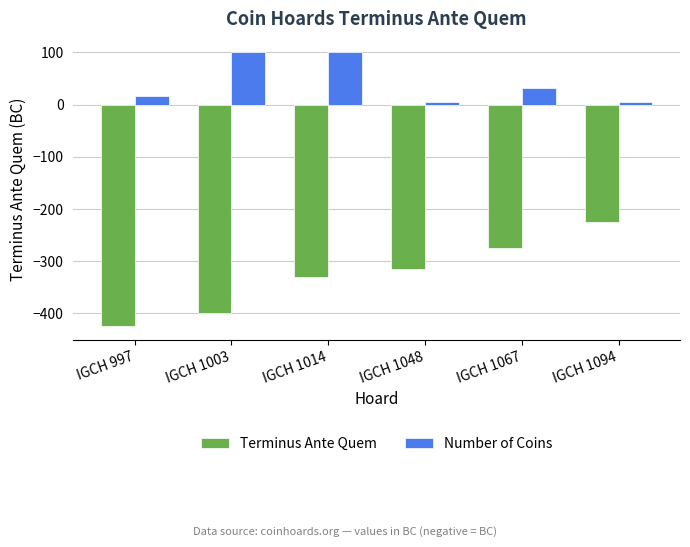

Where does the Terminus Ante Quem series first go above -315?

IGCH 1067